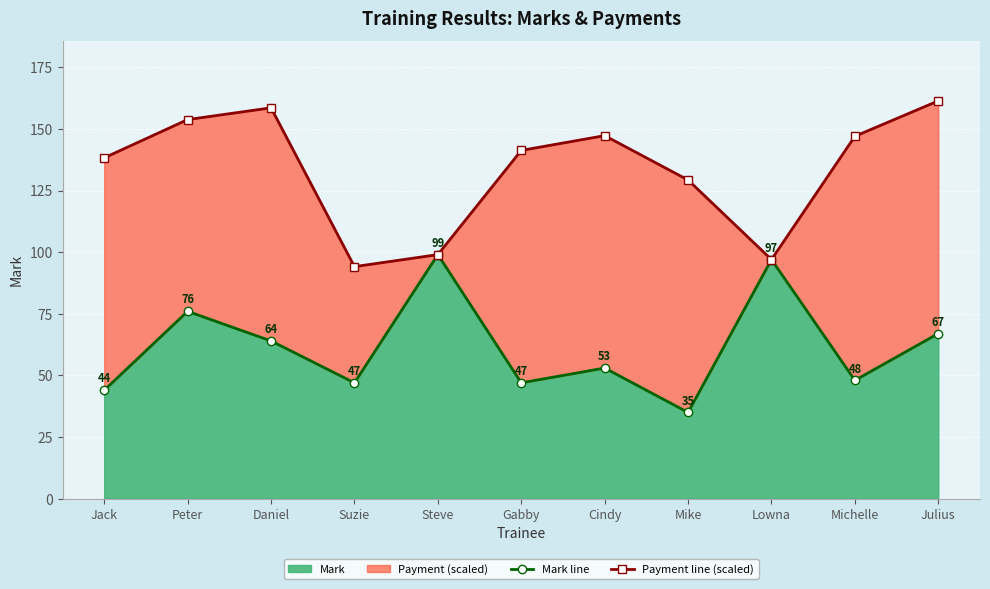

Rank the categories by Mark line value from highest to lowest.

Steve, Lowna, Peter, Julius, Daniel, Cindy, Michelle, Suzie, Gabby, Jack, Mike